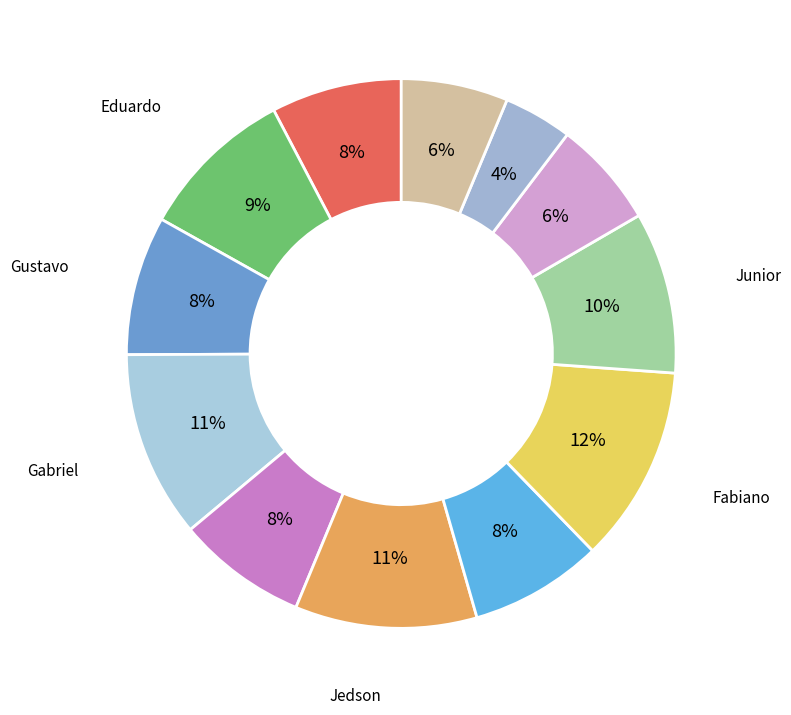

Rank the categories by value from highest to lowest.

Fabiano Donato, Gabriel Bonilha, Jedson Vicente, Junior Oliveira, Eduardo Ribas H Giglio, Gustavo H G Berti, Marcelo Carani, Marcio Eduardo S Pereira, Guilherme Jurkiewicz Filho, Edilson Domingues Pereira, Sergio Montozzoli, Gabriel Perez